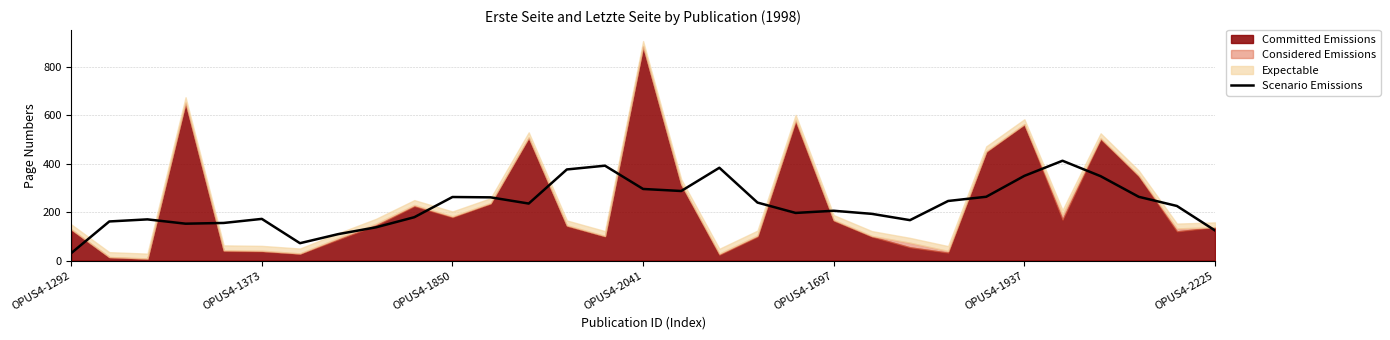

Reading left to right, extract all data points from this chart.

30.8	161.8	170.4	152.6	155.6	172.4	72.0	109.4	137.8	179.4	262.8	261.4	235.8	376.6	392.2	296.0	287.6	383.6	239.8	197.0	206.0	193.2	167.2	246.4	263.8	350.2	412.6	348.8	263.6	225.8	124.6